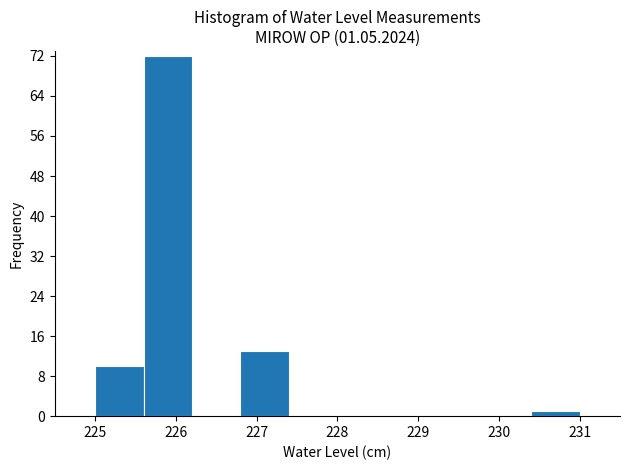

Which range on the x-axis has the tallest bar?

225.6 to 226.2